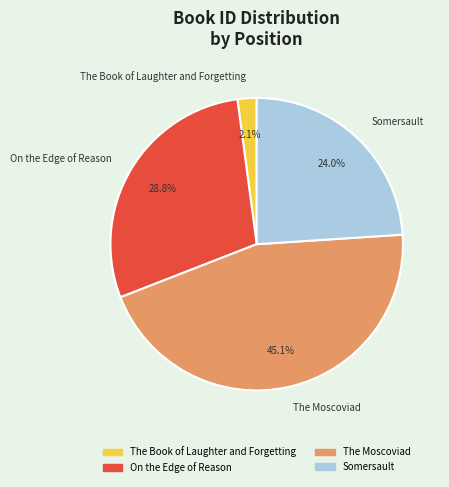

Does The Moscoviad account for over 50% of the chart?

No